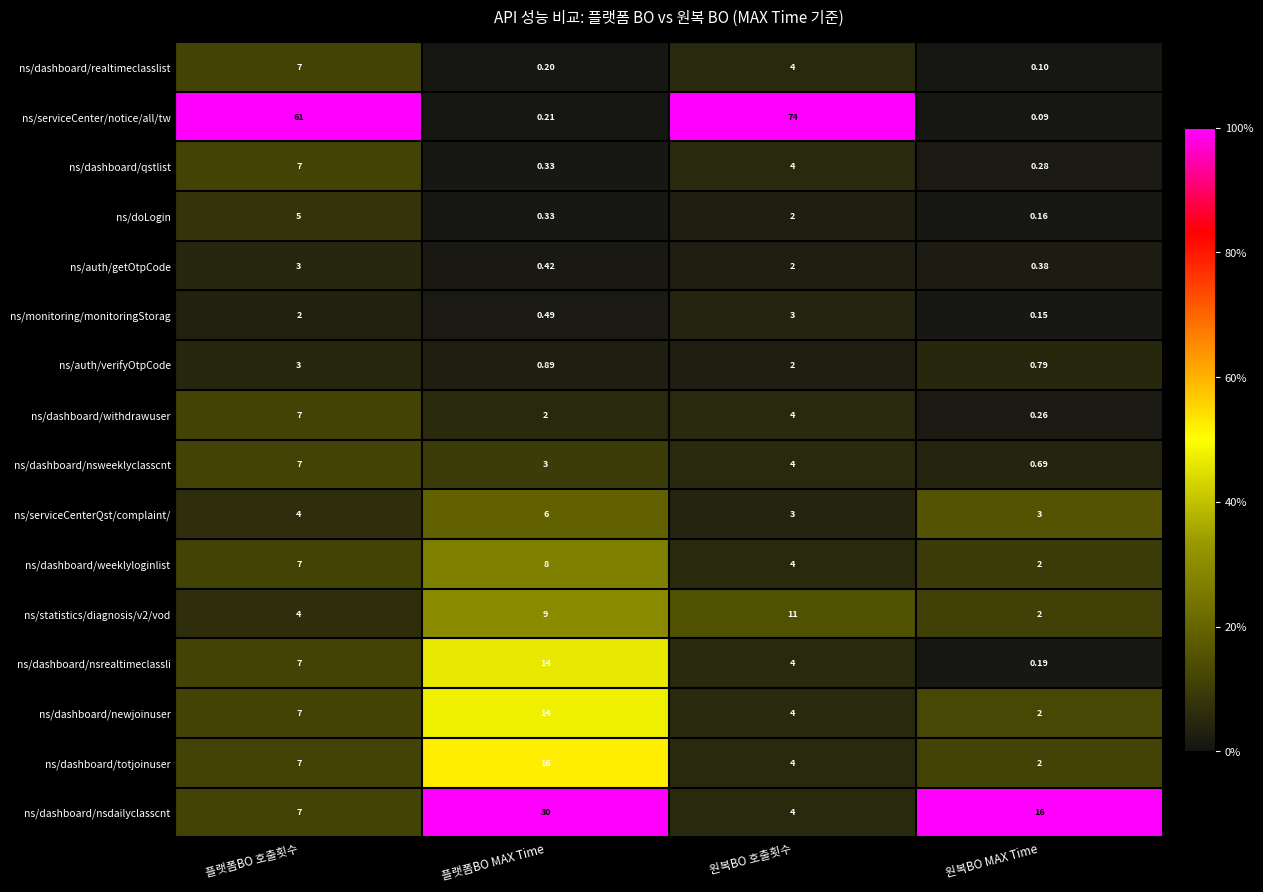

At which label does ns/auth/verifyOtpCode first exceed 2?

플랫폼BO 호출횟수